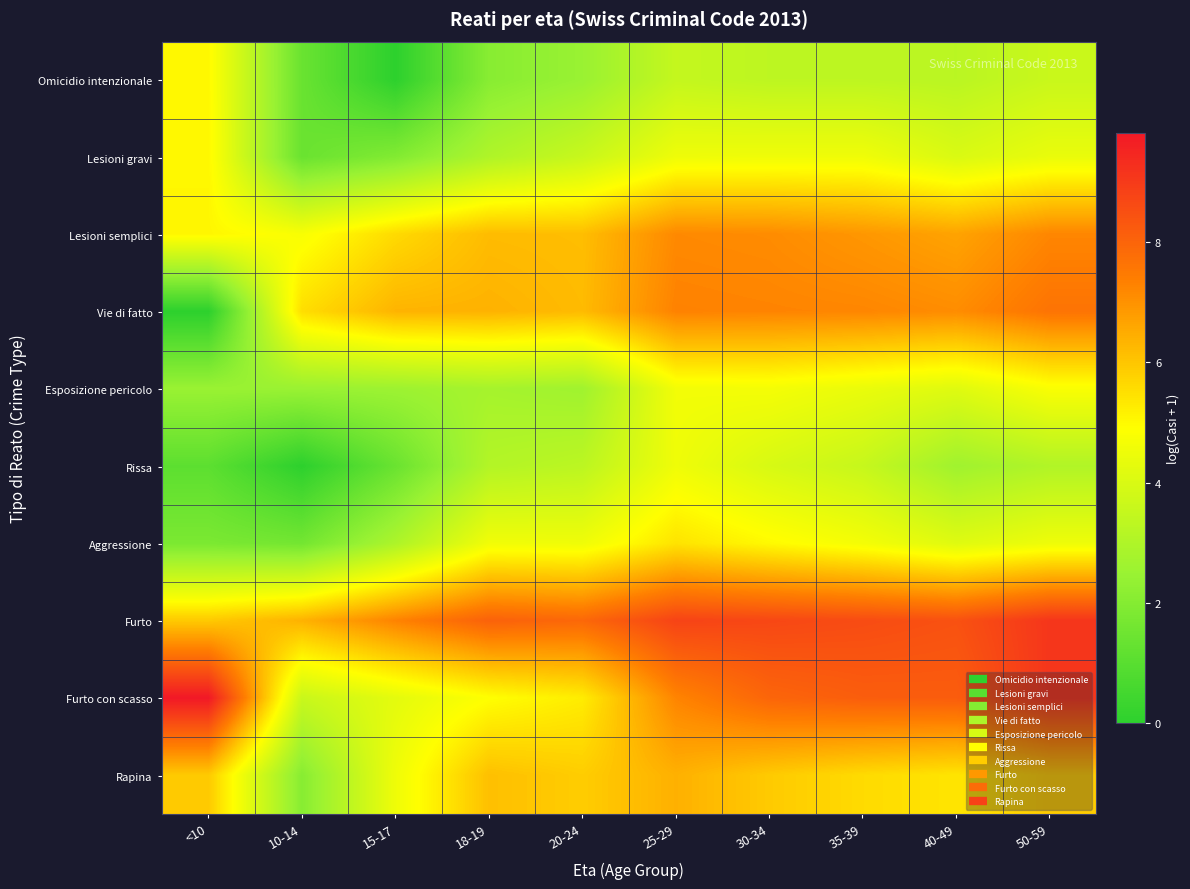

At which category does the chart reach its minimum across all series?

15-17